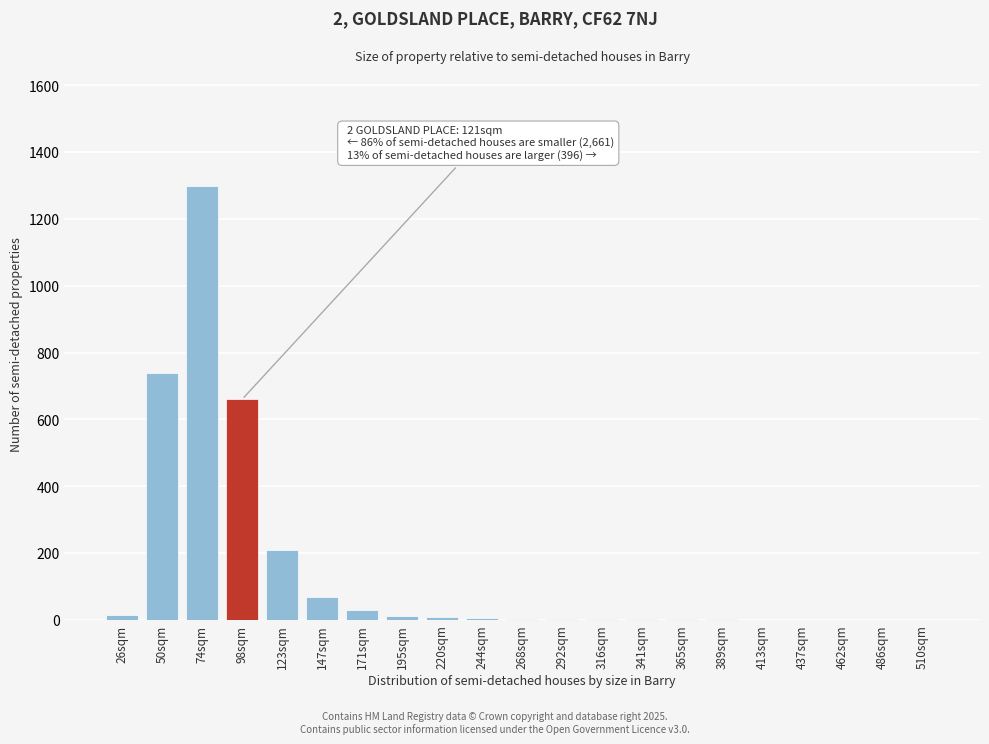

The value at 510sqm is 0. True or false?

True